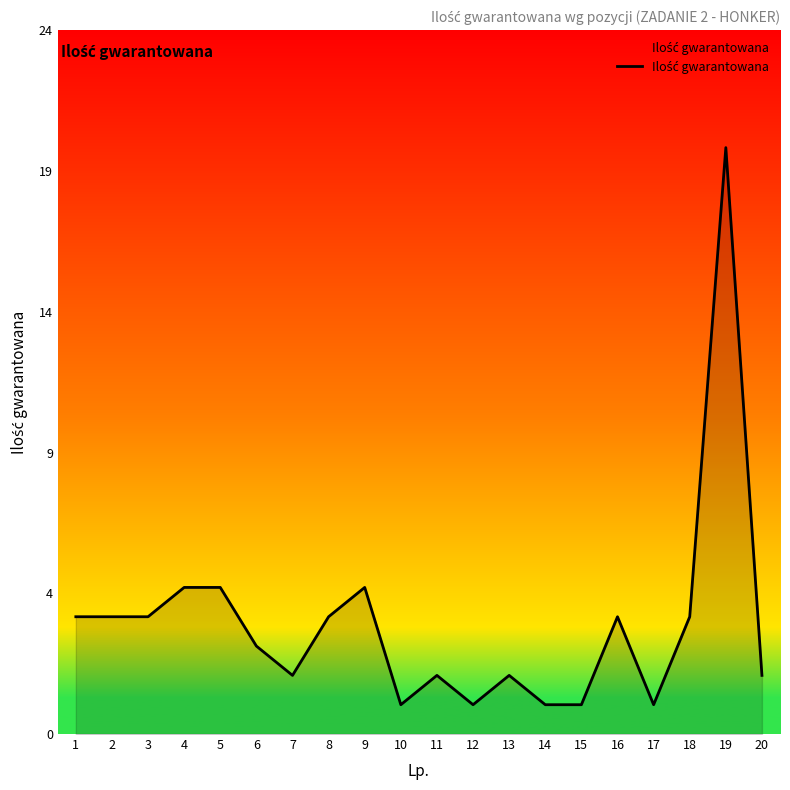

Reading left to right, list all the values displayed in this chart.

1=4	2=4	3=4	4=5	5=5	6=3	7=2	8=4	9=5	10=1	11=2	12=1	13=2	14=1	15=1	16=4	17=1	18=4	19=20	20=2